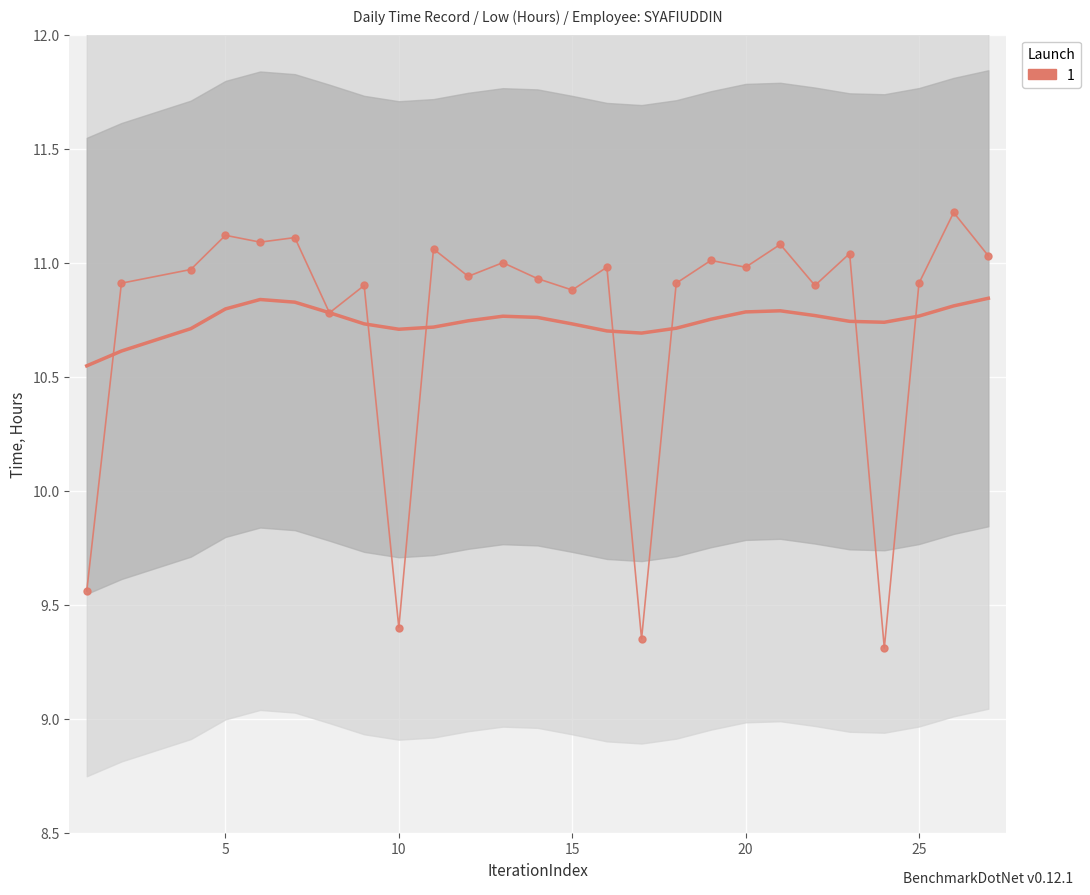

What is the average value?

10.7